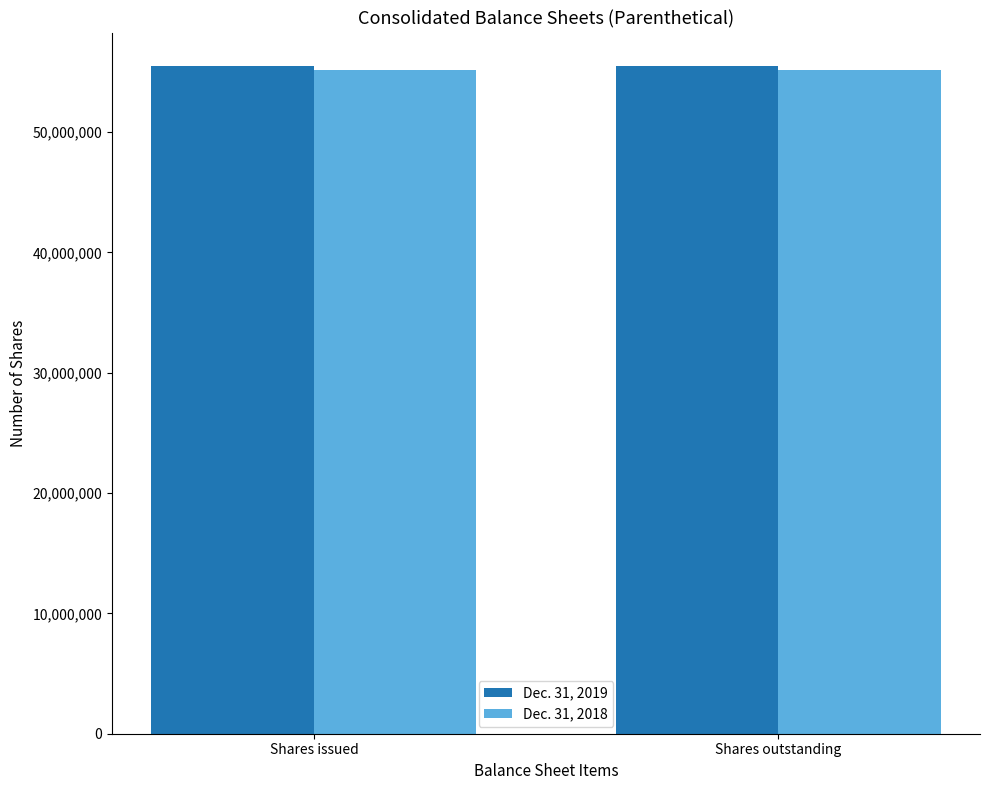

Read the Dec. 31, 2019 value at Shares issued.

55493258